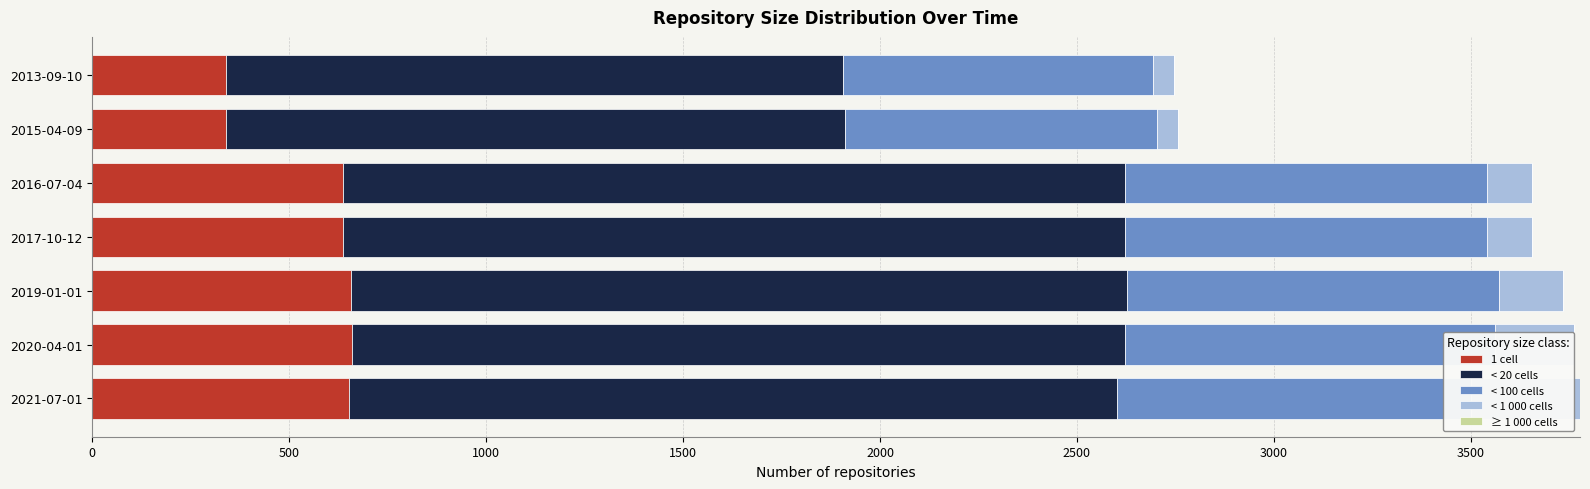

What is the minimum value for 1 cell?

340